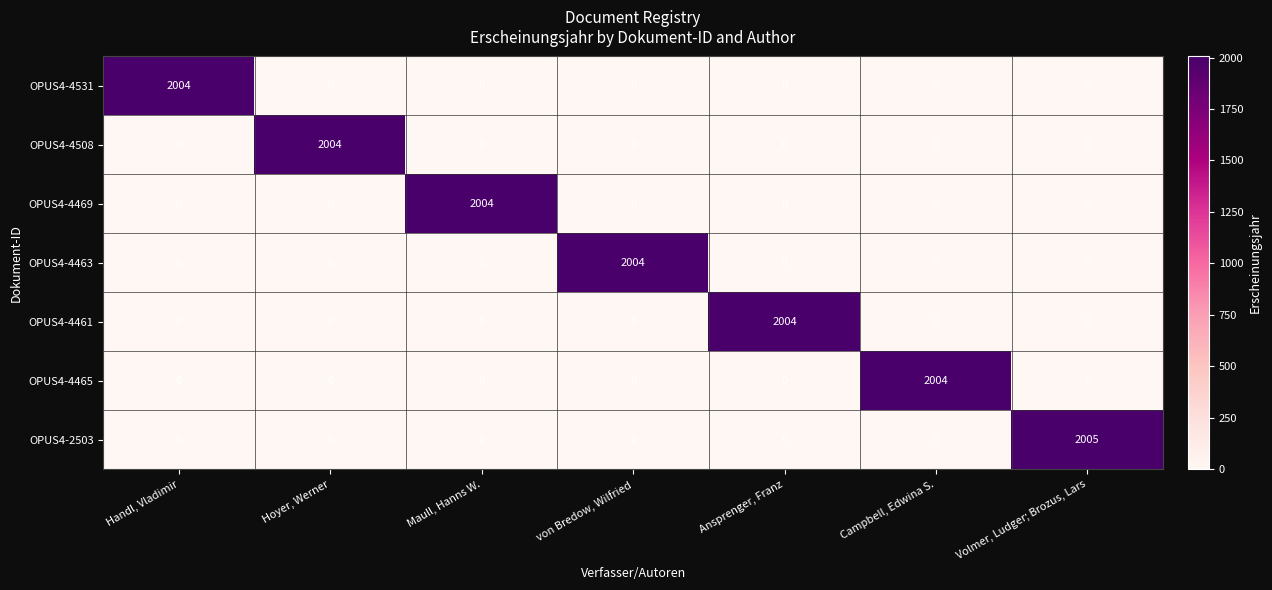

The OPUS4-4463 series shows 0 at Maull, Hanns W.. True or false?

True